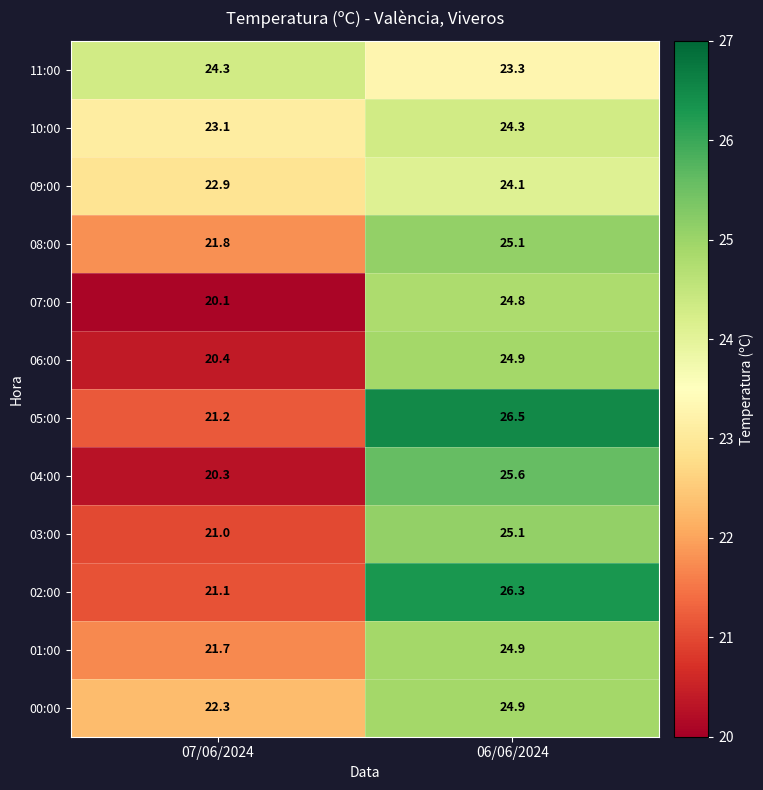

Is it true that 05:00 equals 17.5 at 06/06/2024?

False